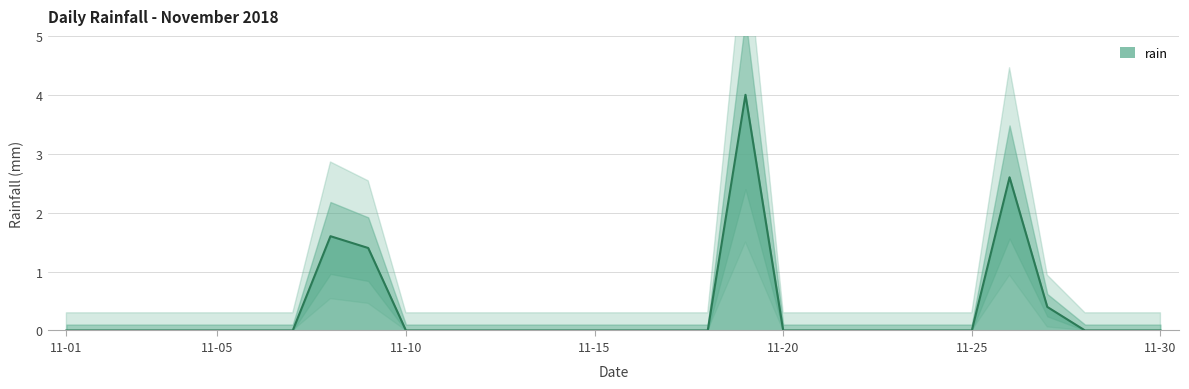

Which has a higher value, 2018-11-27 or 2018-11-17?

2018-11-27